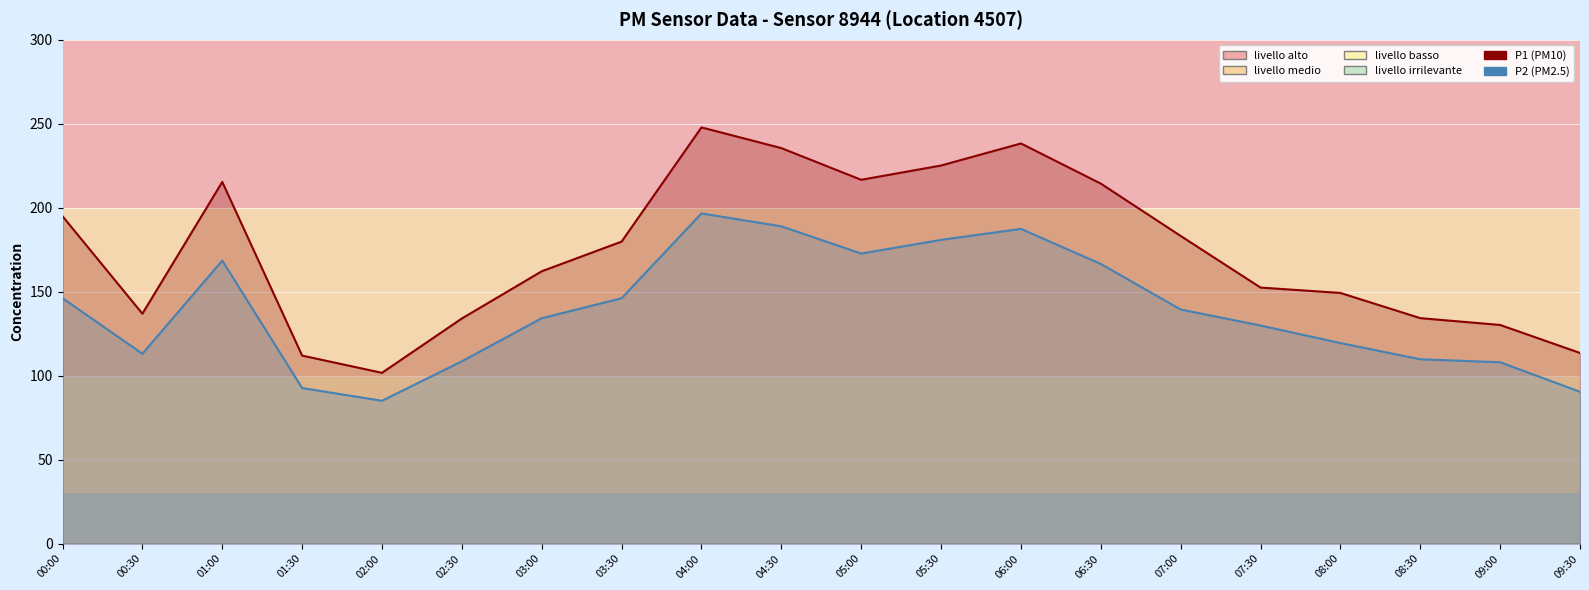

Which series changed the most between 00:00 and 06:00?

P1 (PM10)